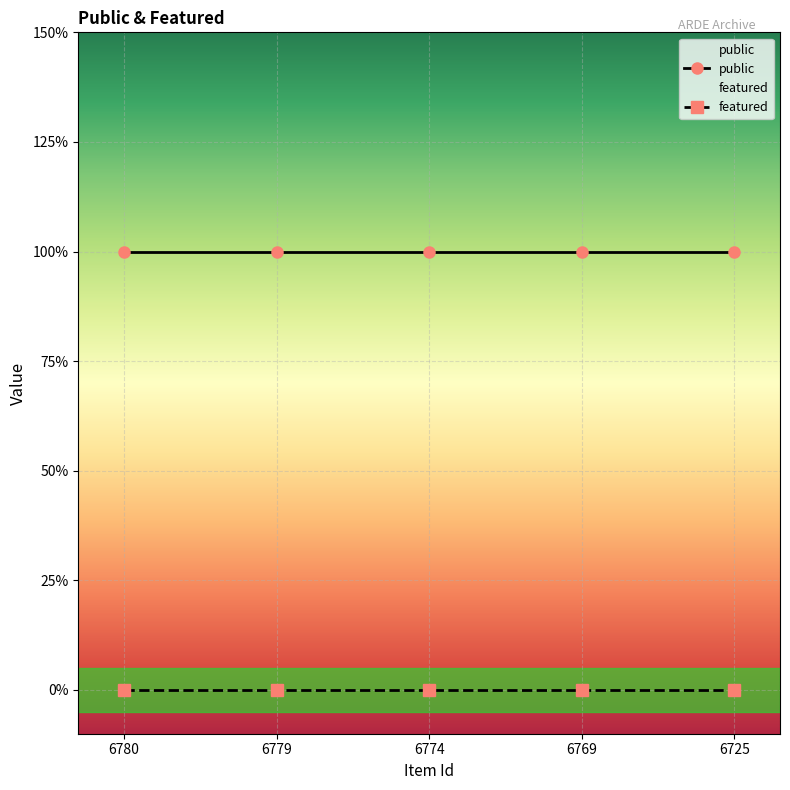

Reading right to left, list all the values displayed in this chart.

public: 1	1	1	1	1
featured: 0	0	0	0	0